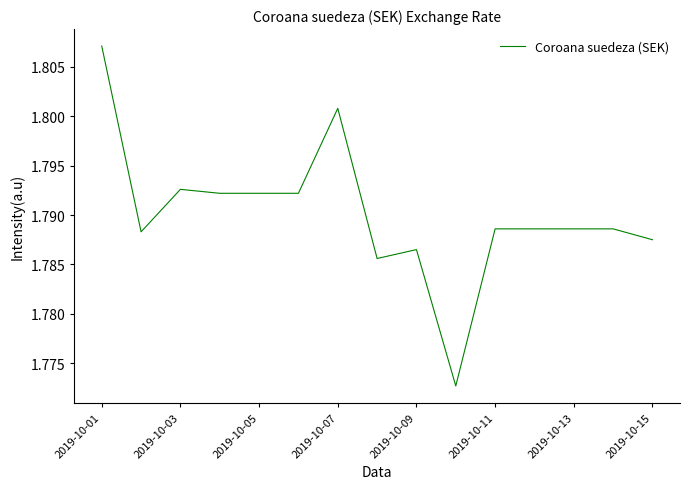

The value at 2019-10-05 is 2.7. True or false?

False